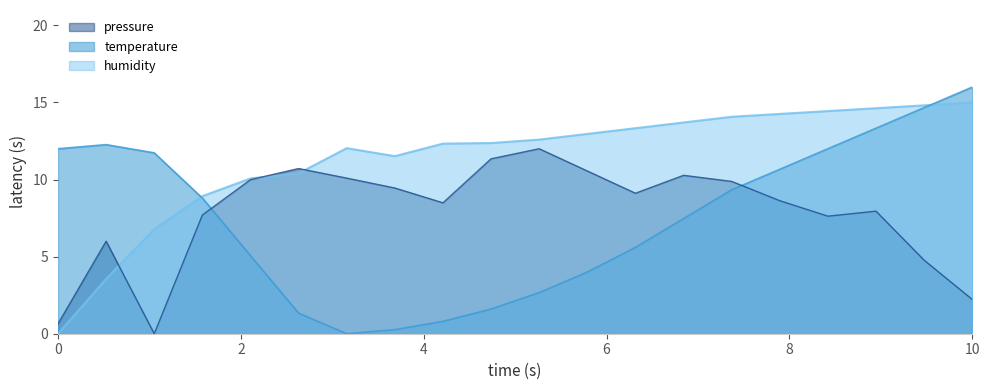

How many values in the humidity series are below 12?

7